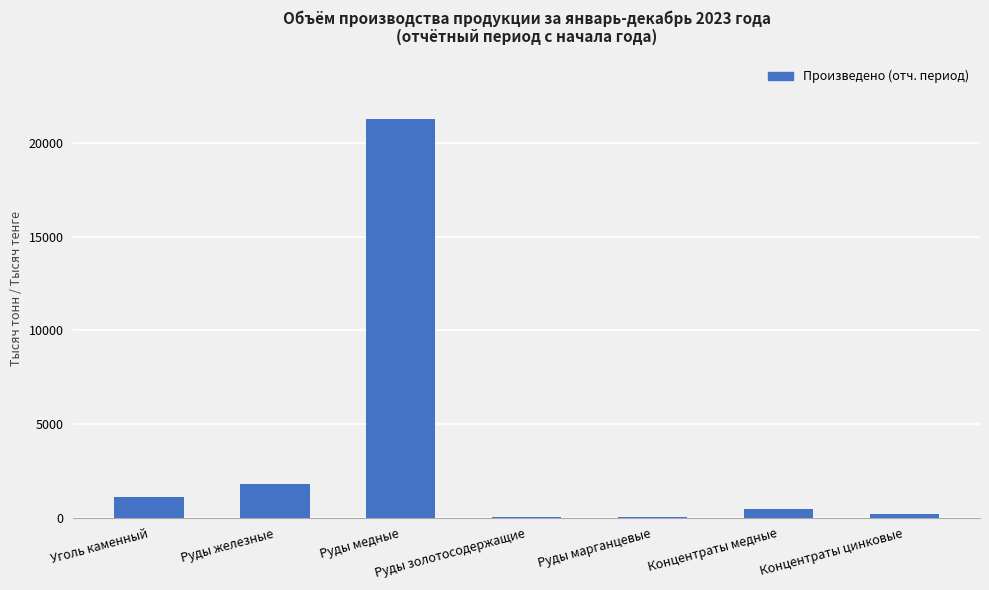

Where is the data nearest to the value 10674?

Руды железные